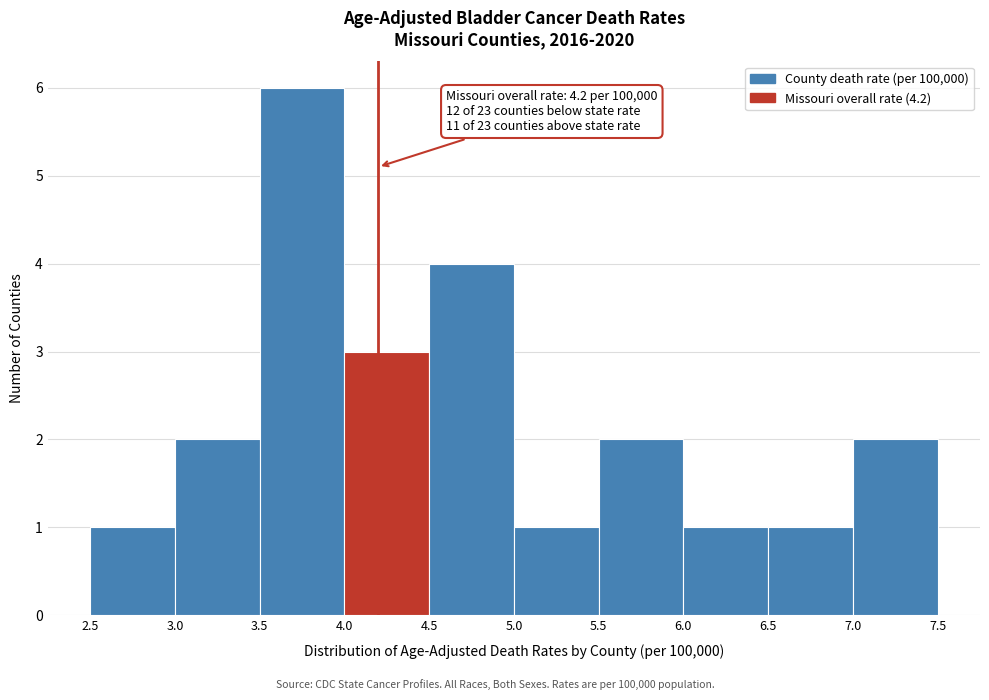

Over which range of the x-axis is the bar tallest?

3.5 to 4.0